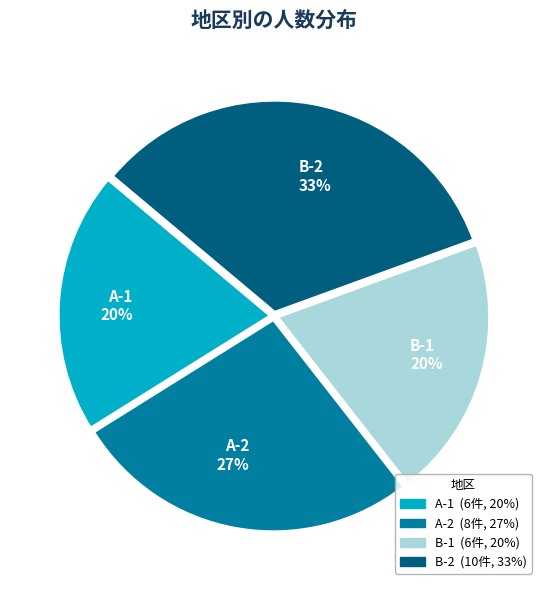

Which category has the biggest portion of the pie?

B-2